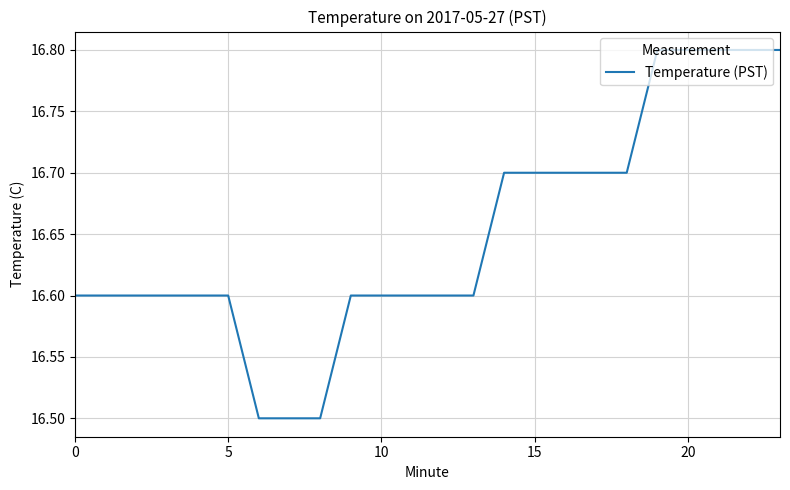

How many values are between 16 and 17?

24